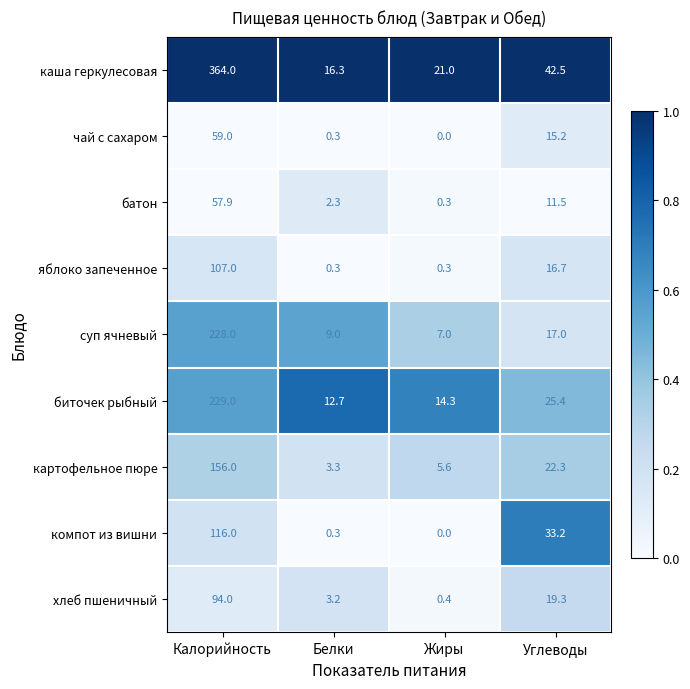

How many data points does each series have?

4